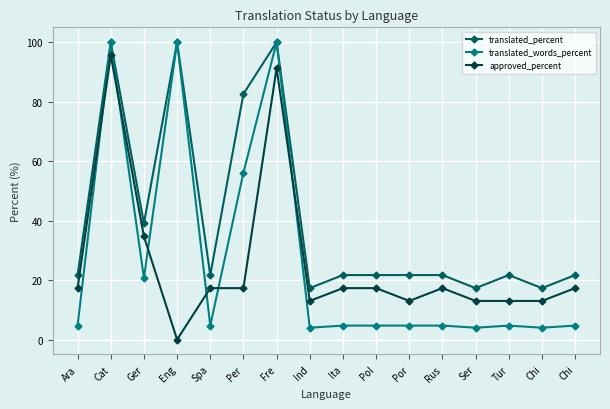

What is the sum of all translated_percent values?

647.2